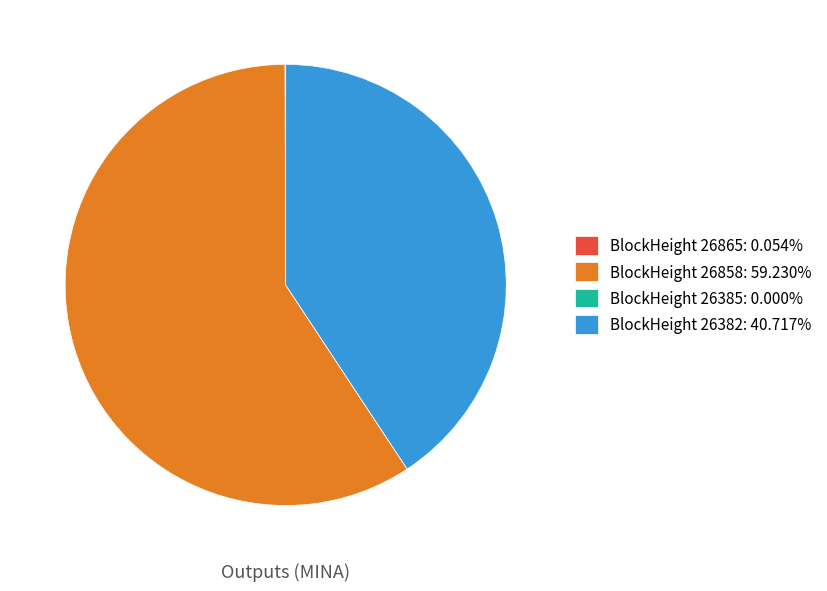

Combined, do BlockHeight 26382: 40.717% and BlockHeight 26858: 59.230% account for over 50%?

Yes